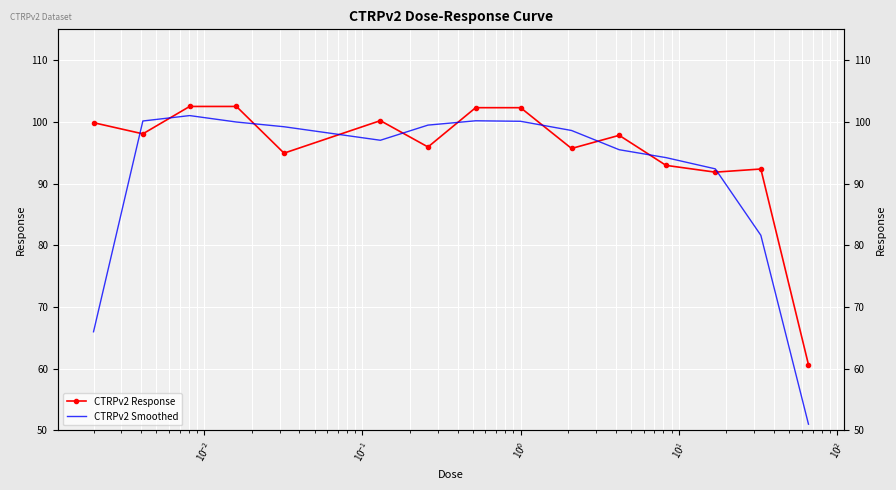

True or false: CTRPv2 Smoothed has more than 1 points higher than both neighbors.

True